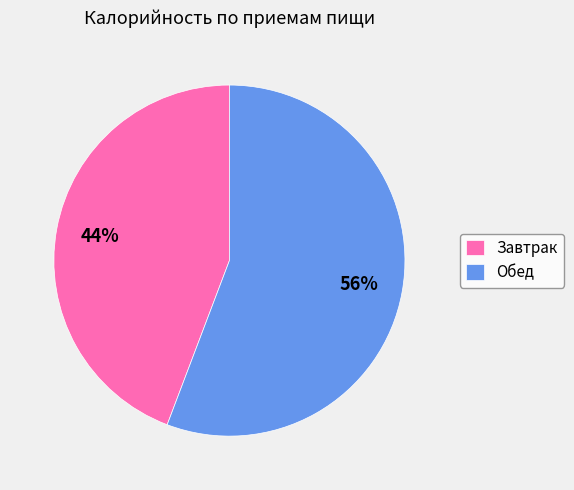

Rank the categories by value from highest to lowest.

Обед, Завтрак